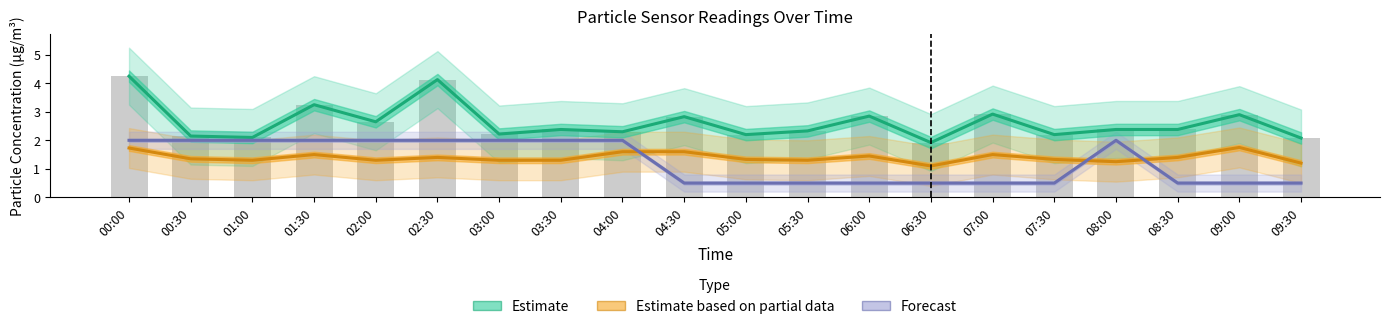

What is the label of the 15th bar from the left?

07:00